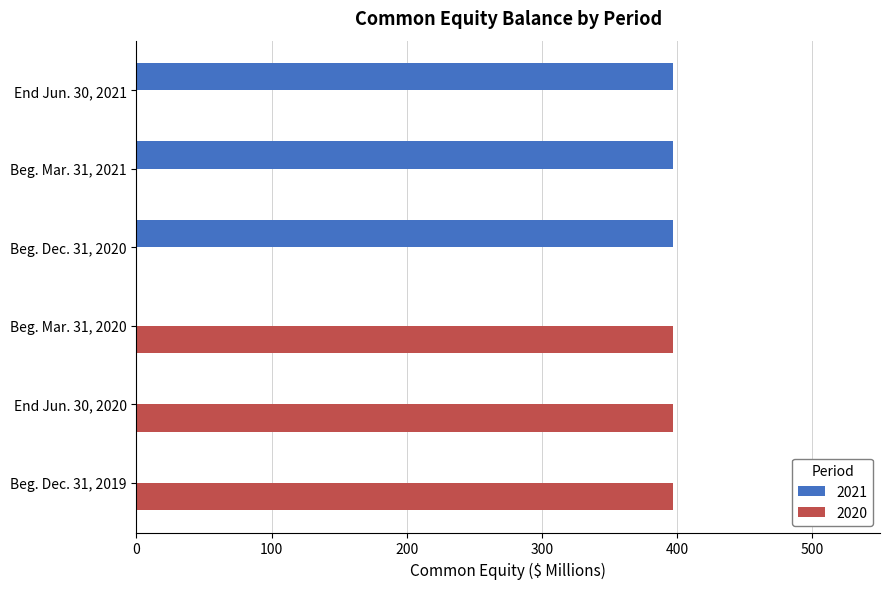

Is it true that 2020 equals 397 at End Jun. 30, 2020?

True